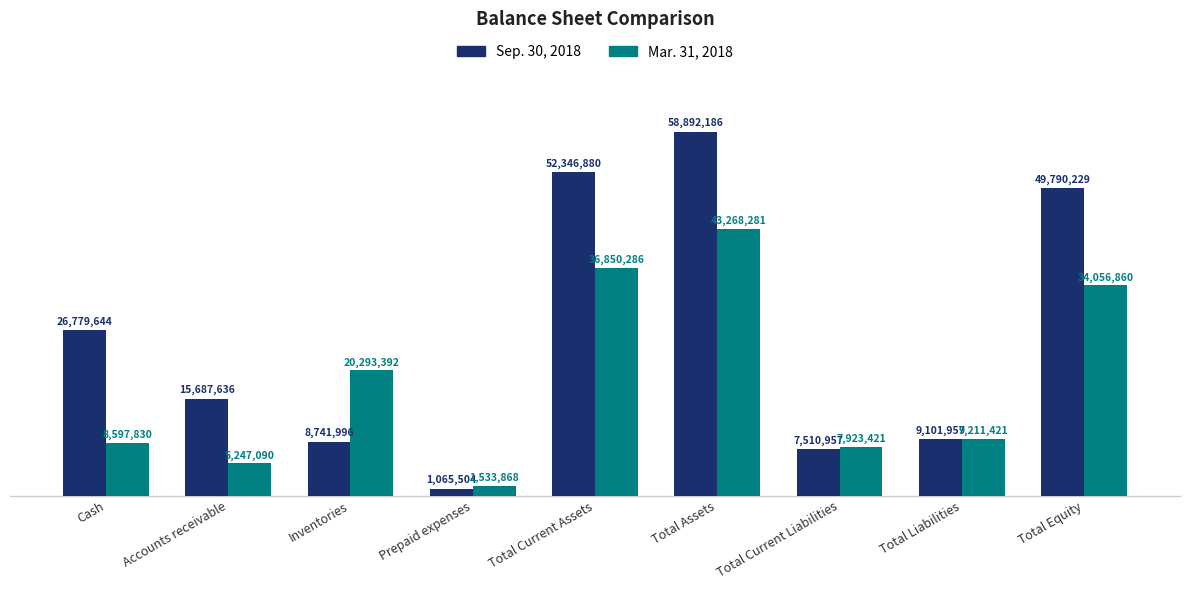

At which label does Sep. 30, 2018 reach its minimum?

Prepaid expenses